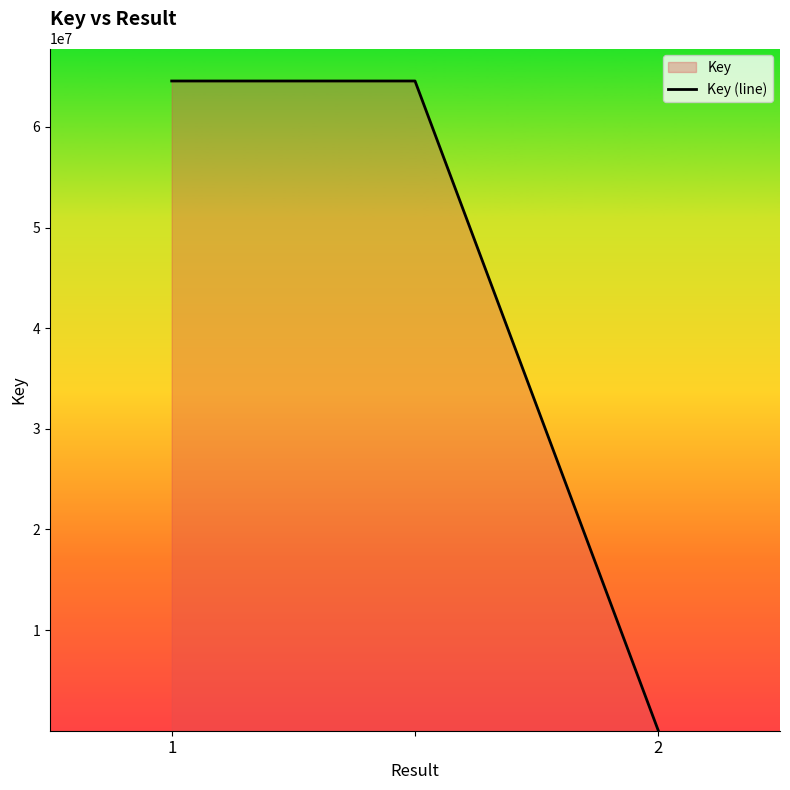

What is the sum of all values?

129133409